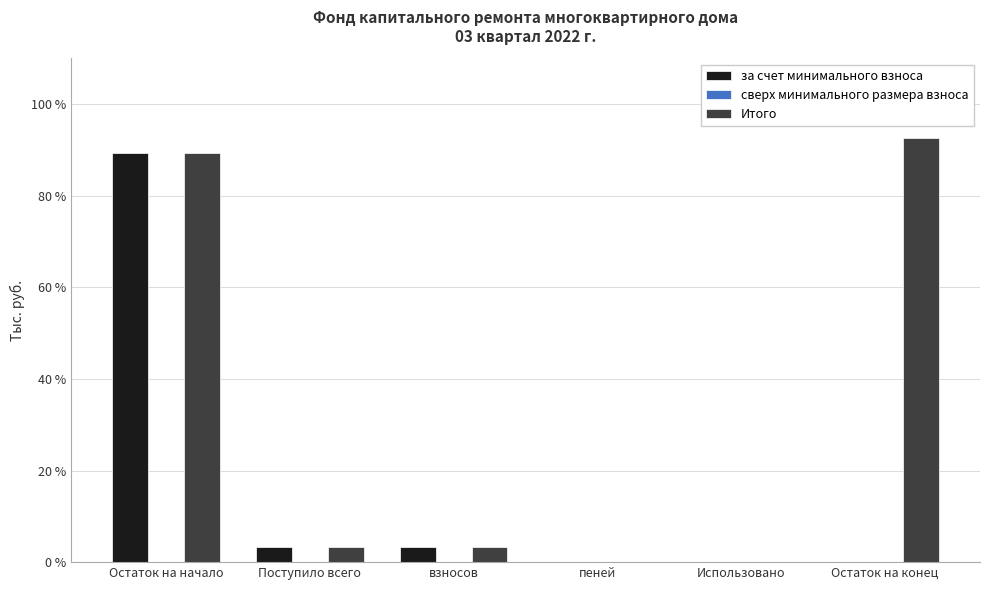

What value does the за счет минимального взноса series have at Поступило всего?

3.4